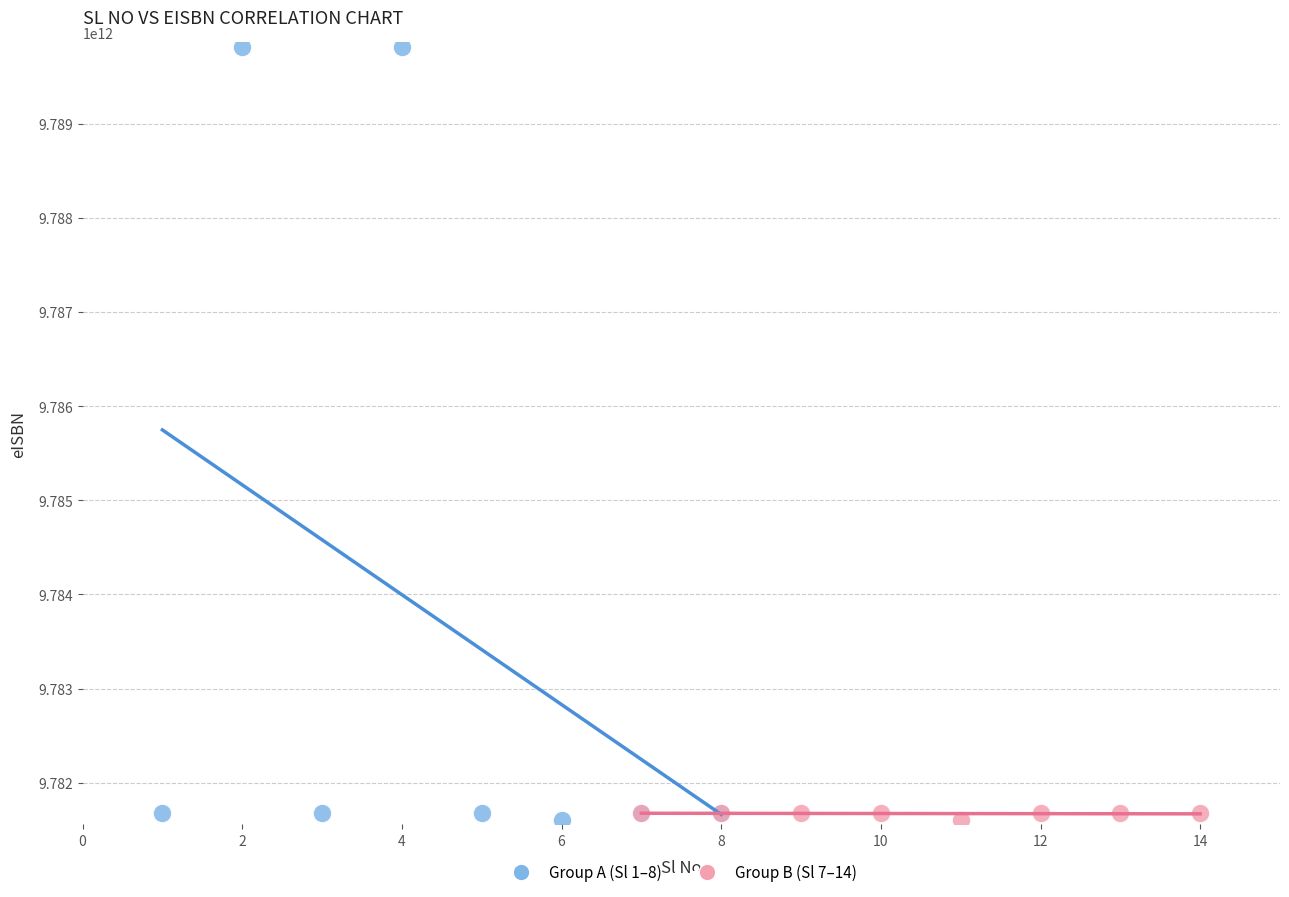

Which series reaches the maximum Y coordinate?

Group A (Sl 1–8)